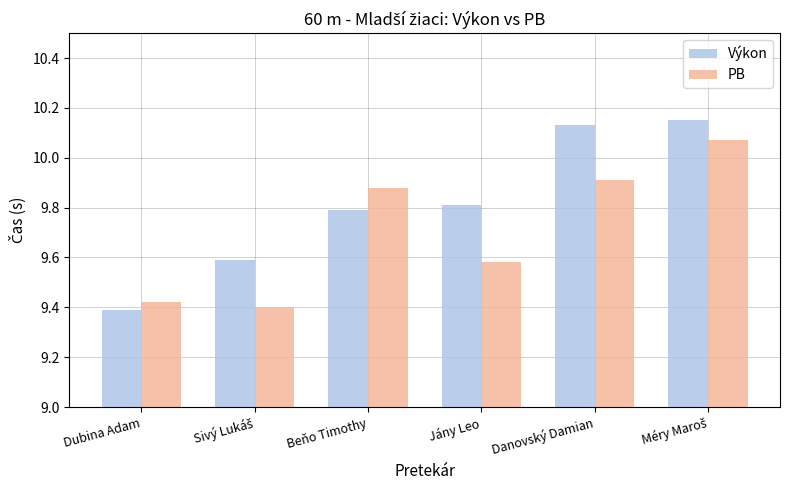

Rank the series at Beňo Timothy from highest to lowest value.

PB, Výkon